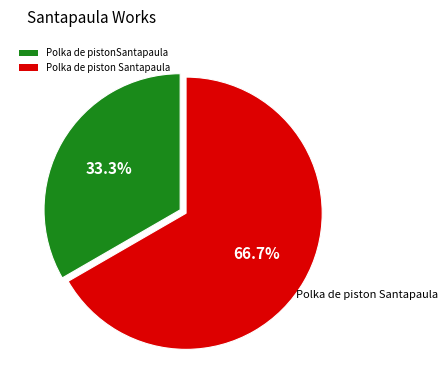

What is the largest slice in the pie chart?

Polka de piston Santapaula